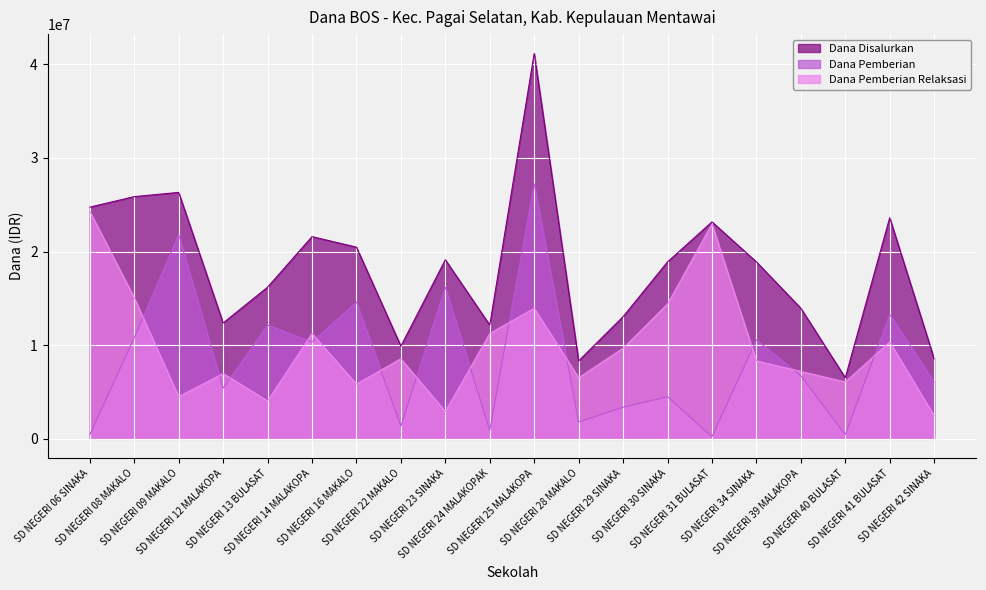

Read the Dana Disalurkan value at SD NEGERI 08 MAKALO.

25875000